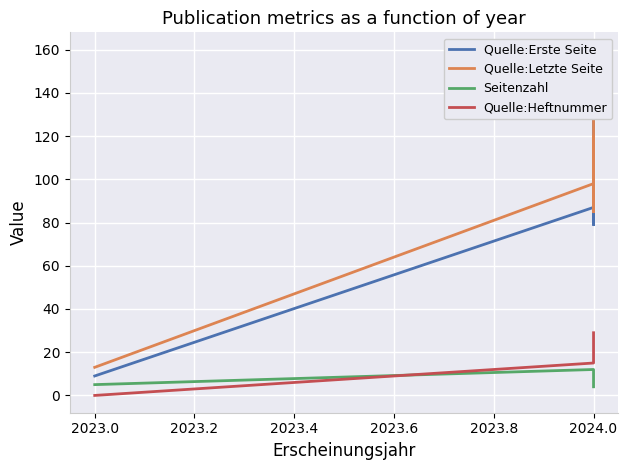

What value does the Seitenzahl series have at 2023.0?

5